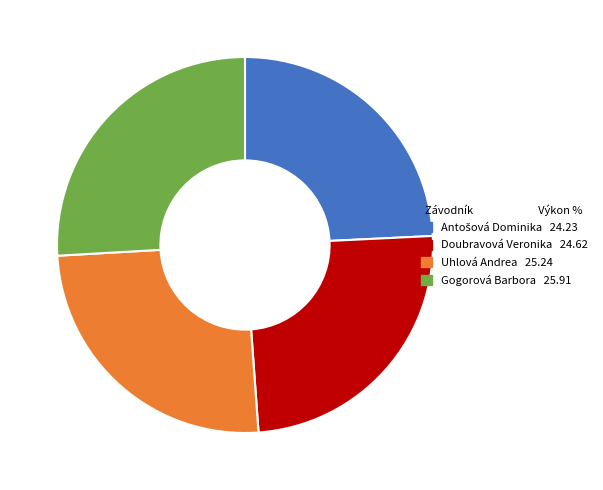

Combined, do Uhlová Andrea and Doubravová Veronika account for over 50%?

No